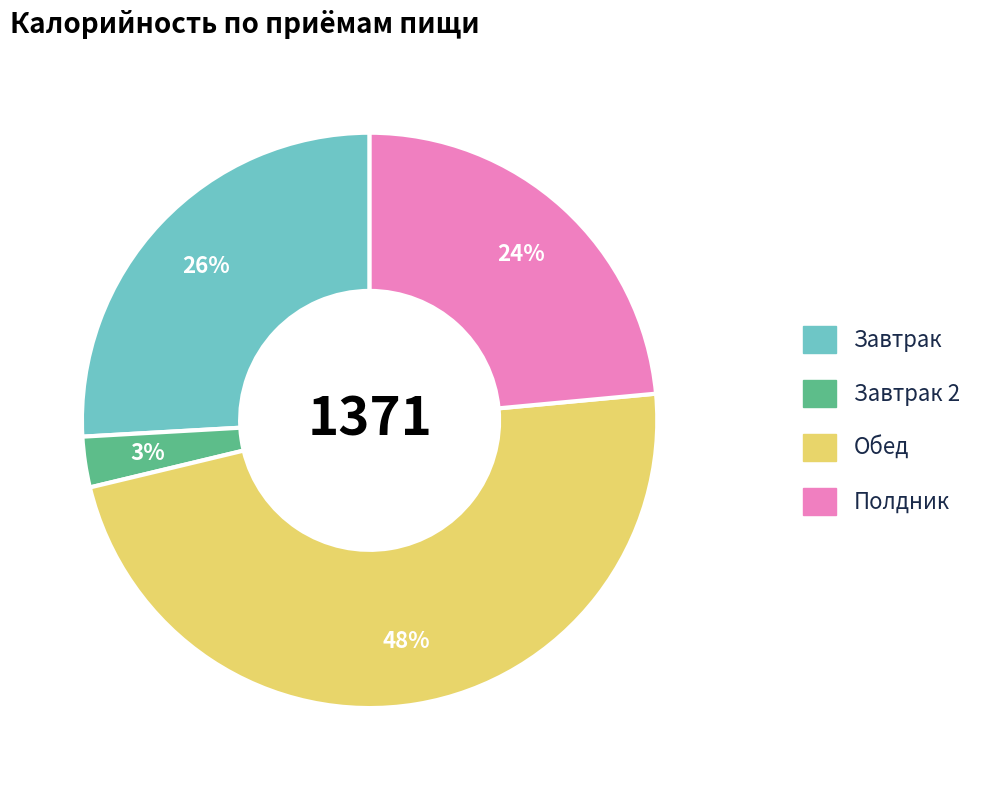

To the nearest percent, what is the average slice percentage?

25%